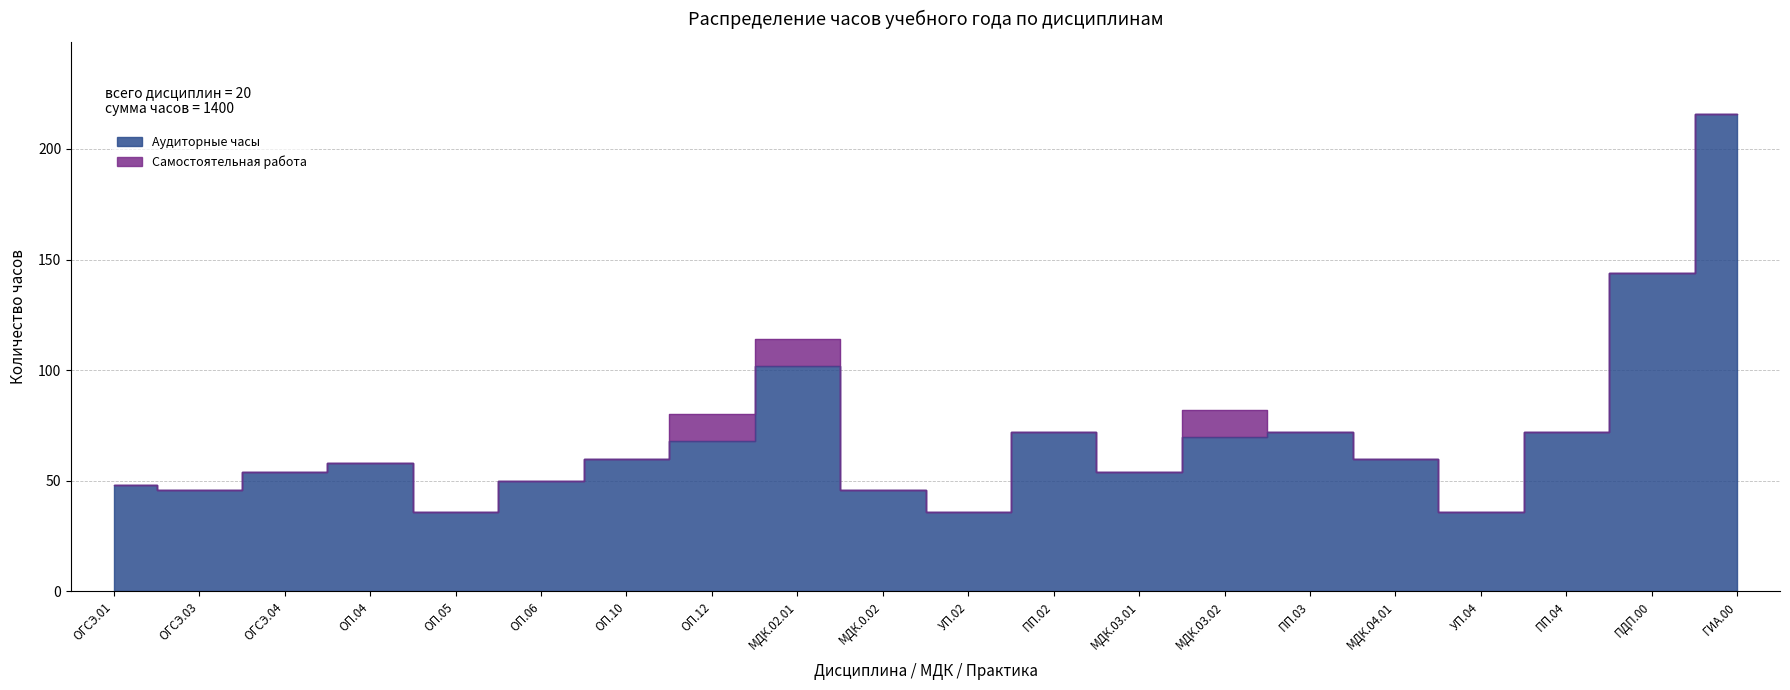

What value does the data have at УП.04?

36